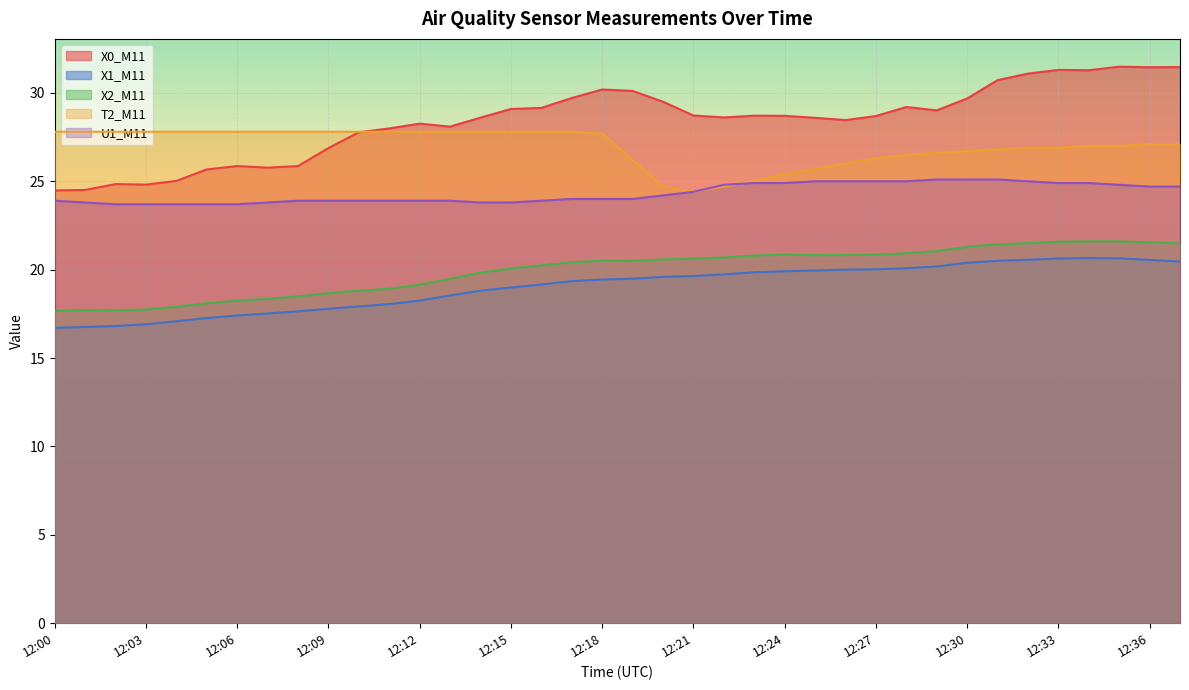

True or false: X2_M11 has a value of 34.8 at 12:14.

False